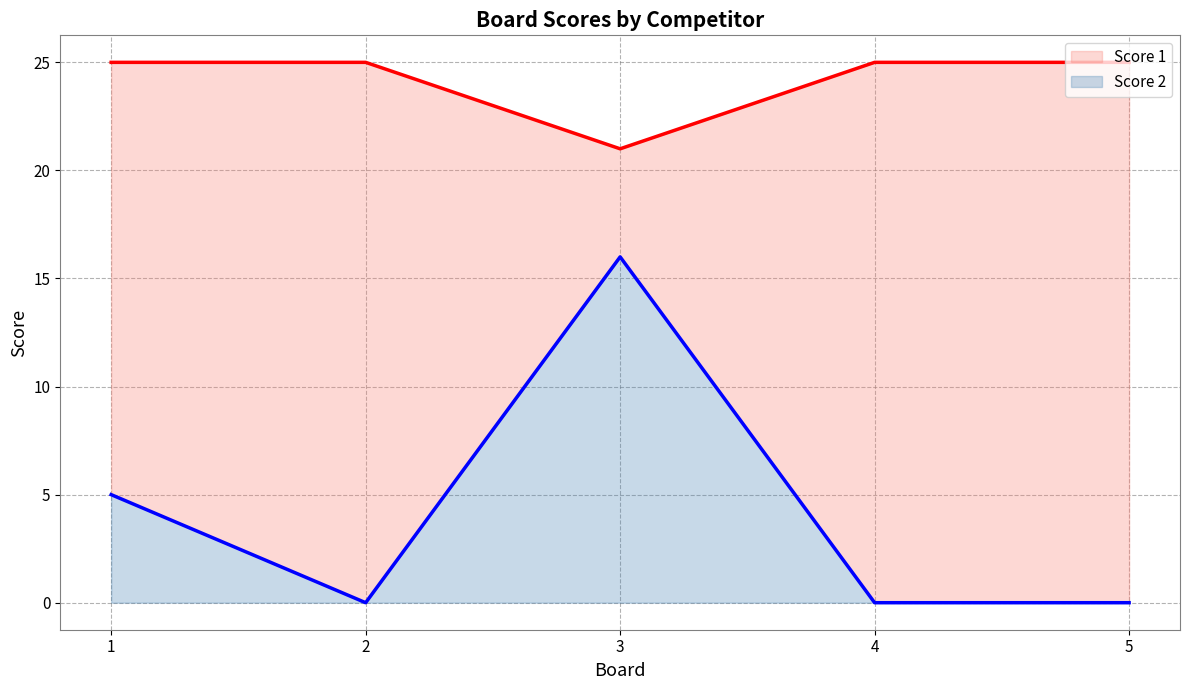

What value does the Score 1 series have at 1?

25